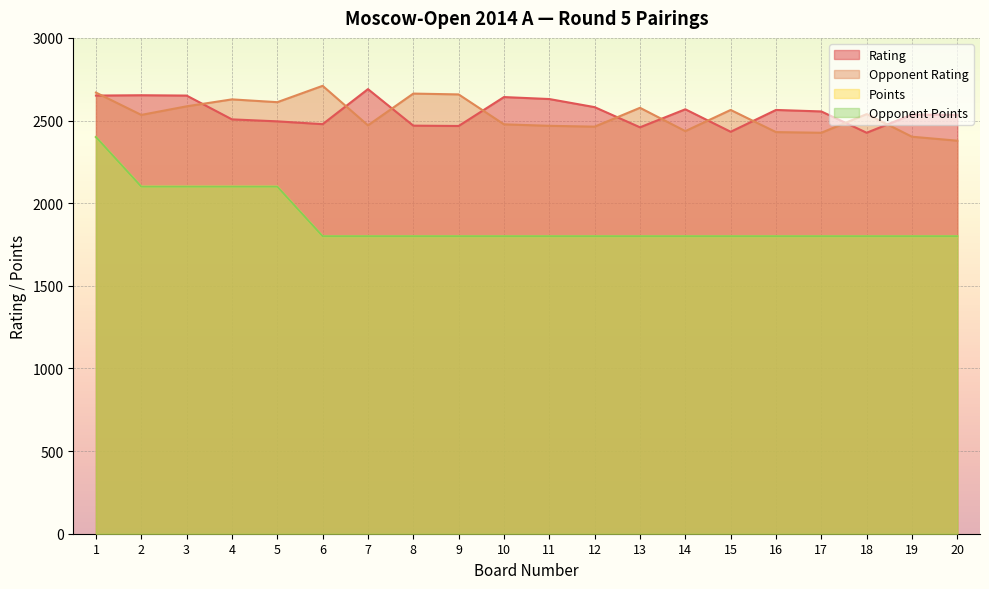

What is the value of the Points point at the 2nd from the left?

2100